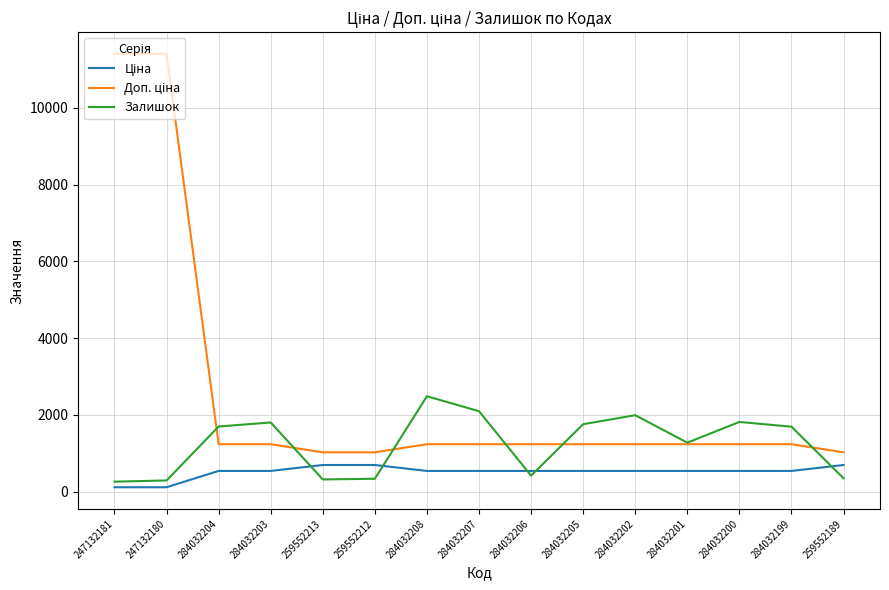

The value of Залишок at 259552212 is 335.0. True or false?

True